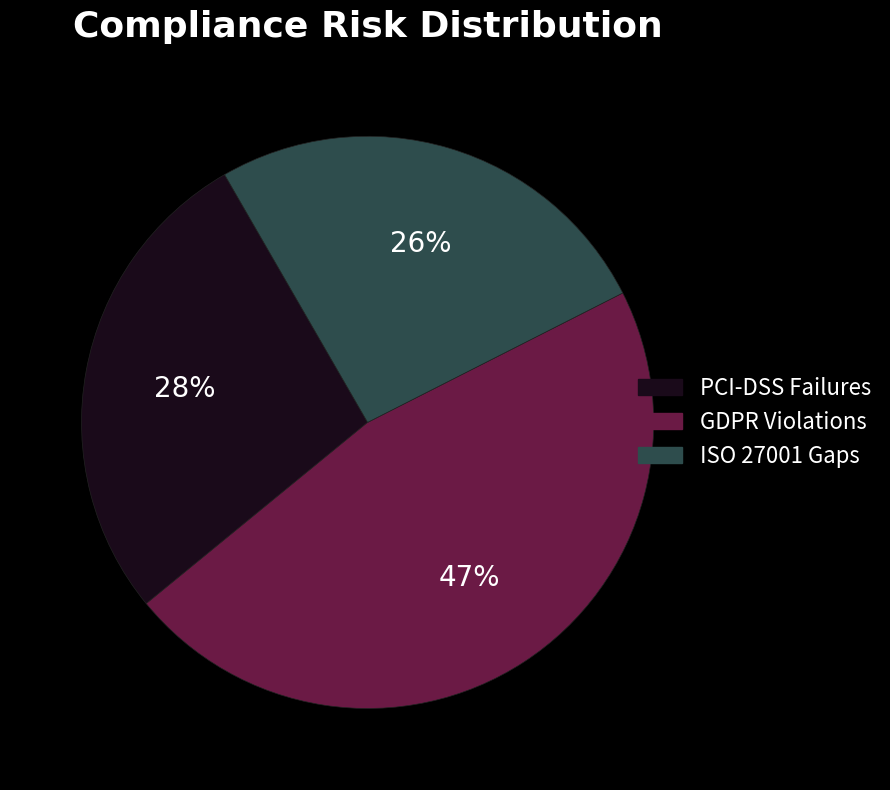

How many segments does this pie chart have?

3